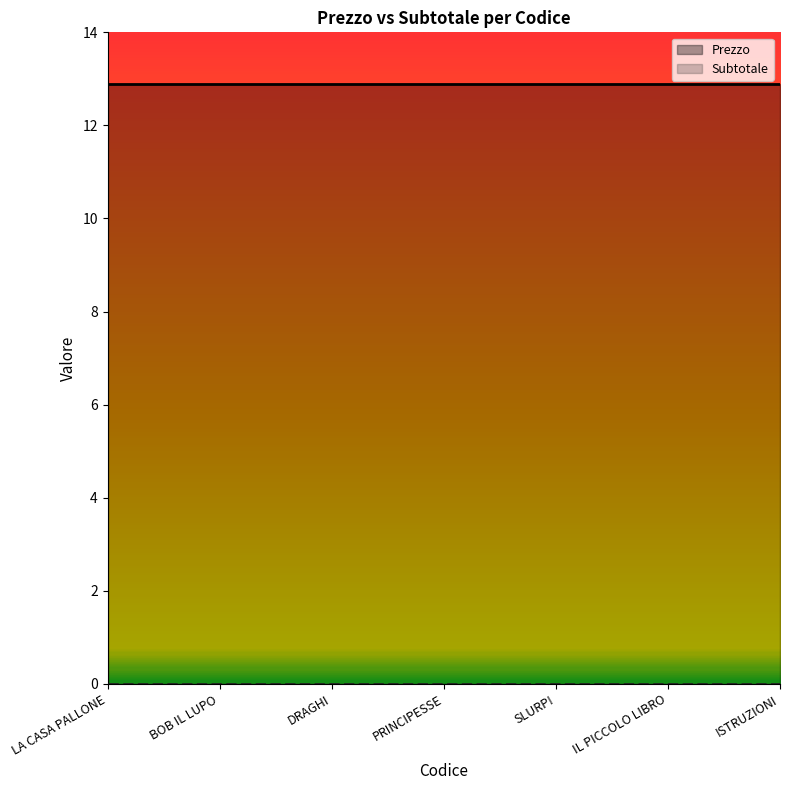

What are all the series names shown in the legend?

Prezzo, Subtotale